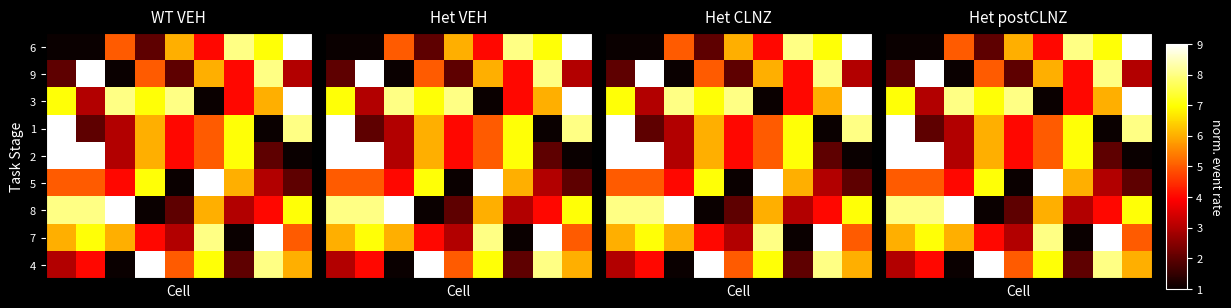

At how many categories does at least one series exceed 4?

9